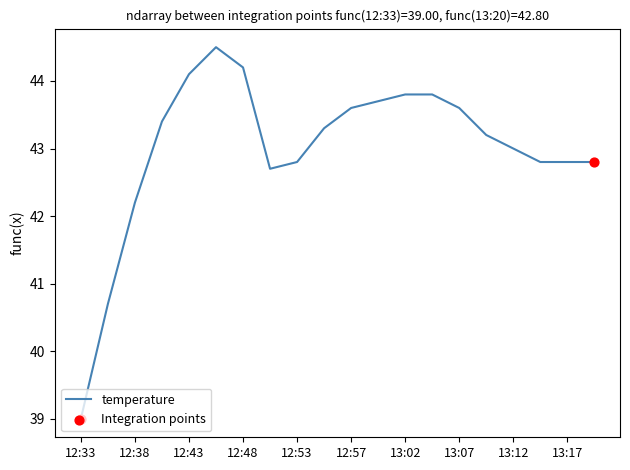

What is the minimum value shown in the chart?

39.0